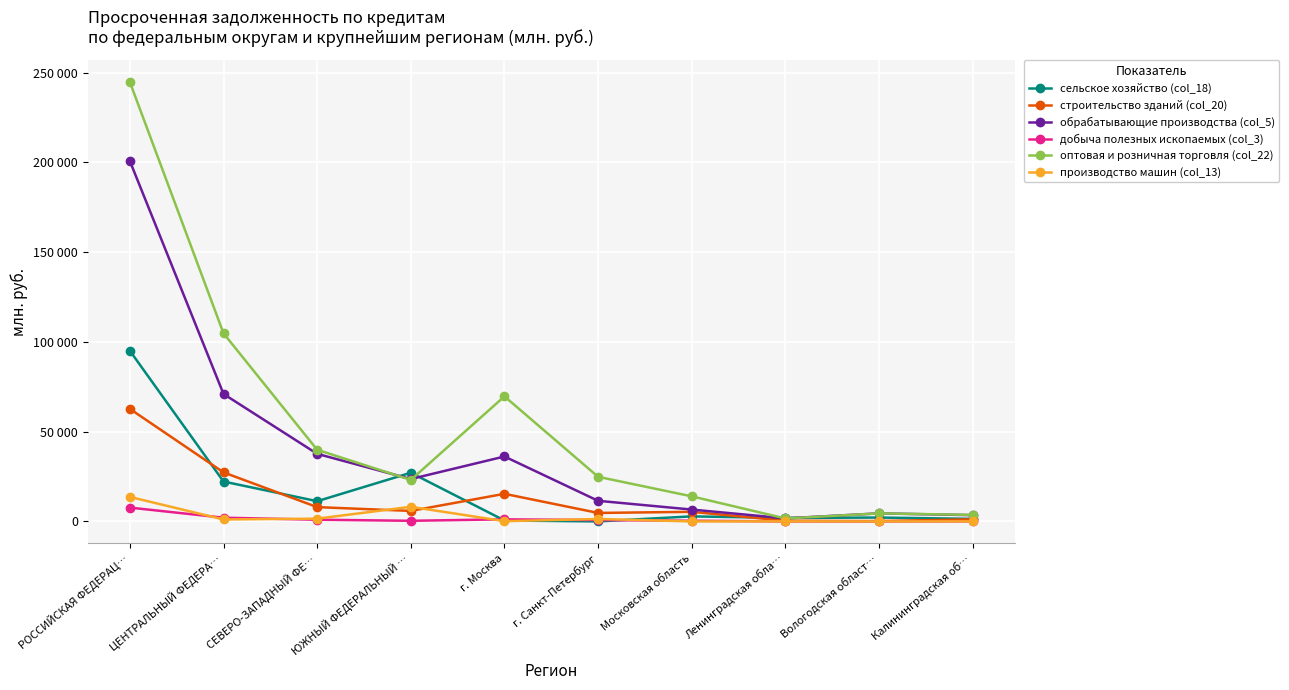

True or false: добыча полезных ископаемых (col_3) has a value of 70 at Калининградская об….

False